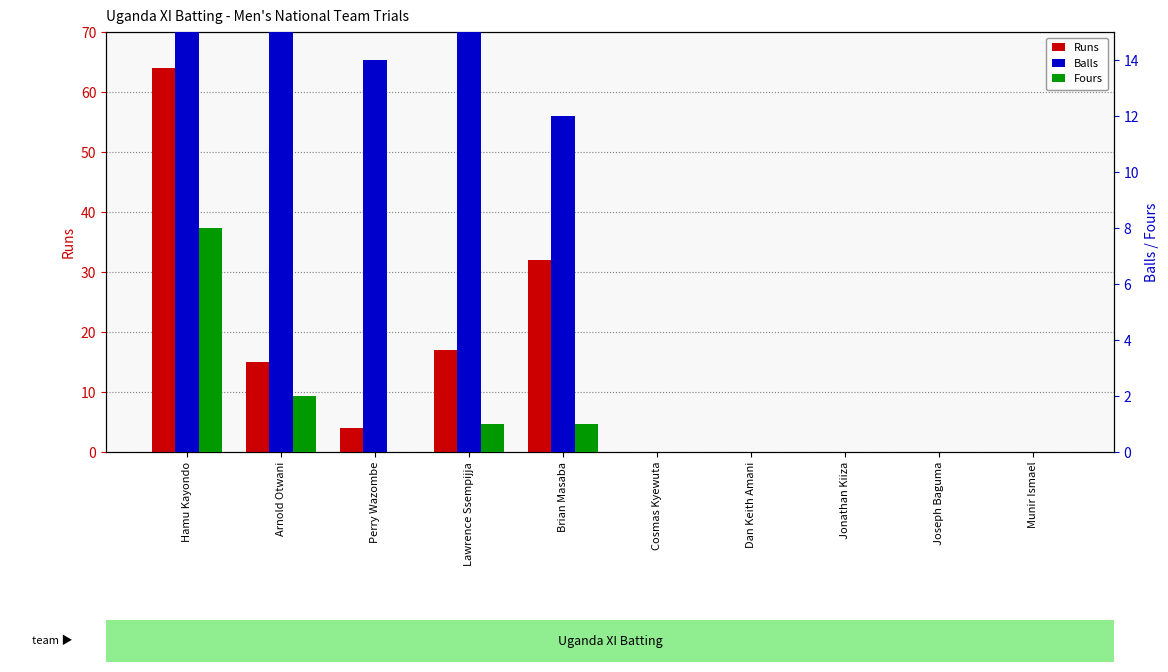

What are all the series names shown in the legend?

Runs, Balls, Fours